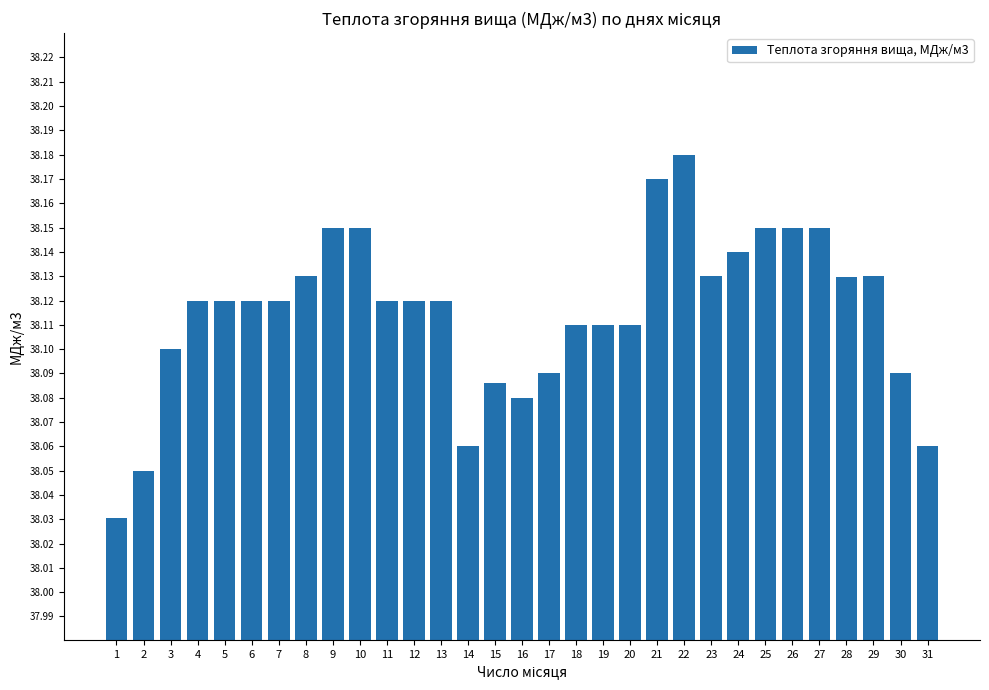

What is the sum of all values?

1181.6